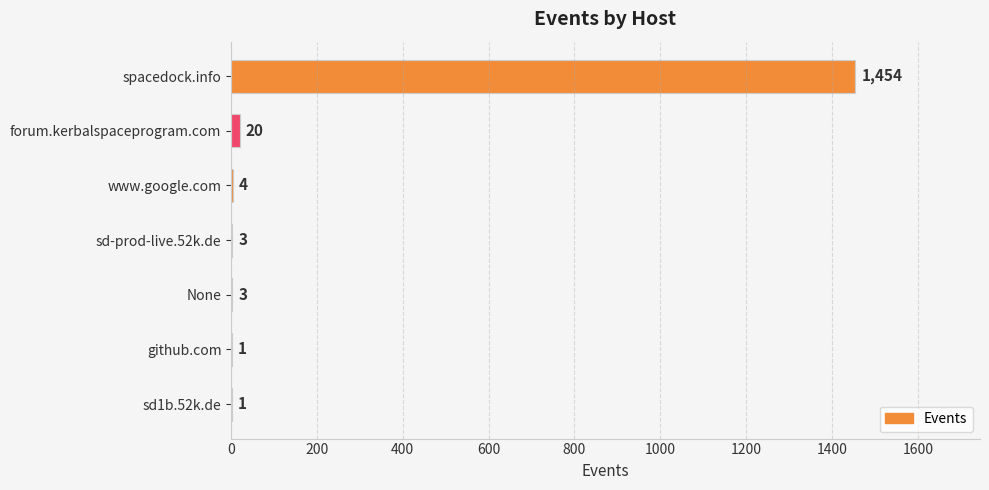

At which label is the value closest to 727?

forum.kerbalspaceprogram.com